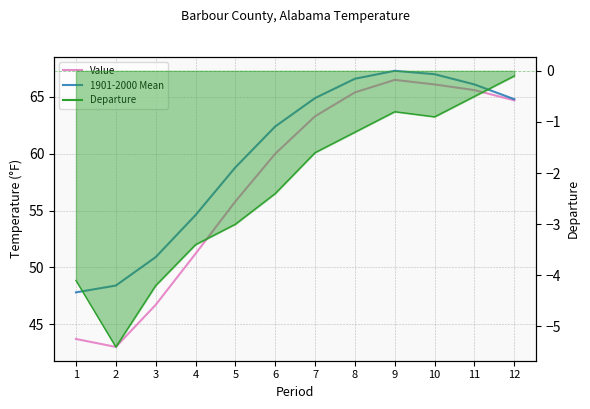

What is the highest value of the 1901-2000 Mean series?

67.3